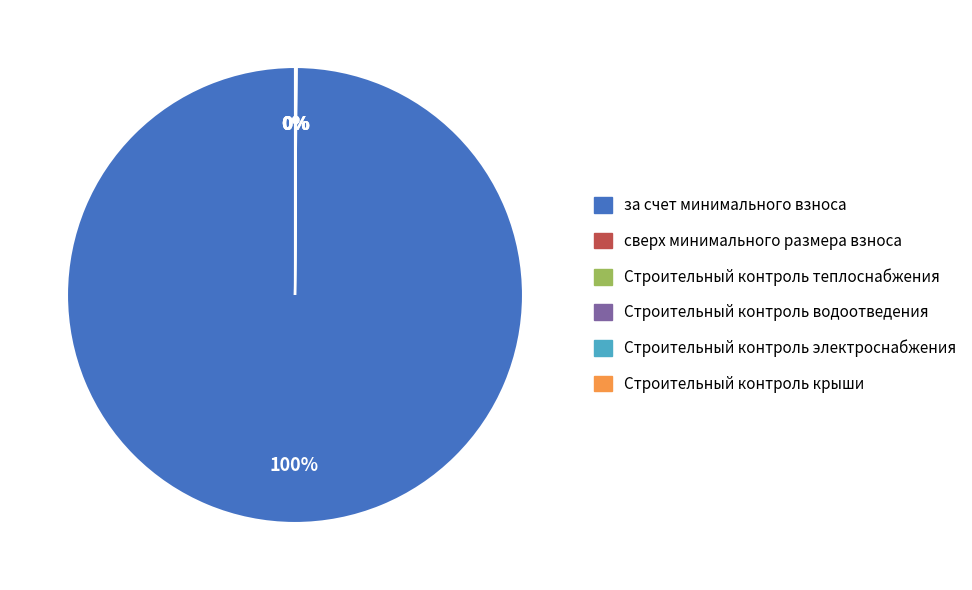

Which slice is the largest?

за счет минимального взноса